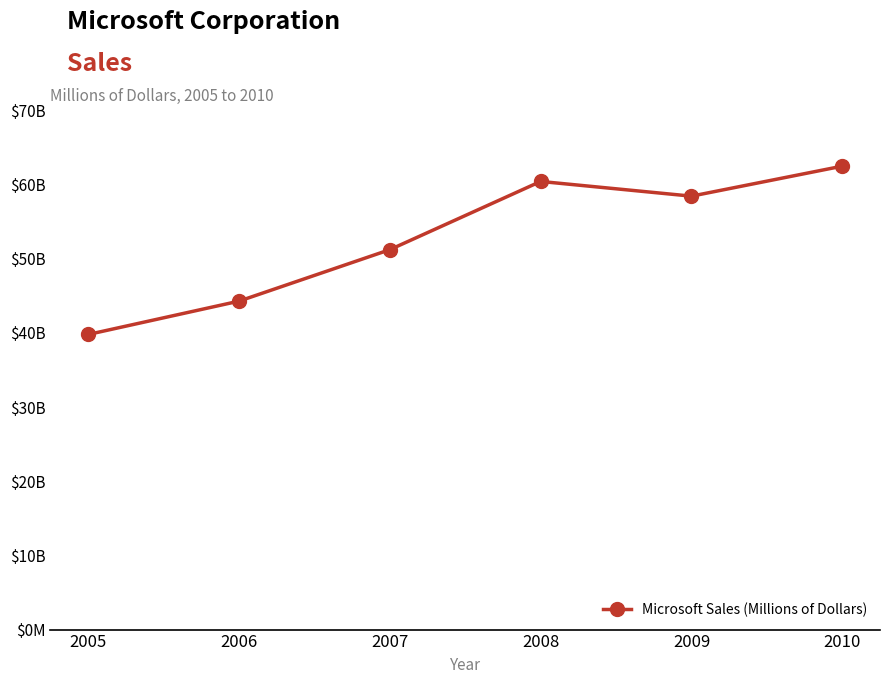

Is this an area chart (filled region under the line)?

No